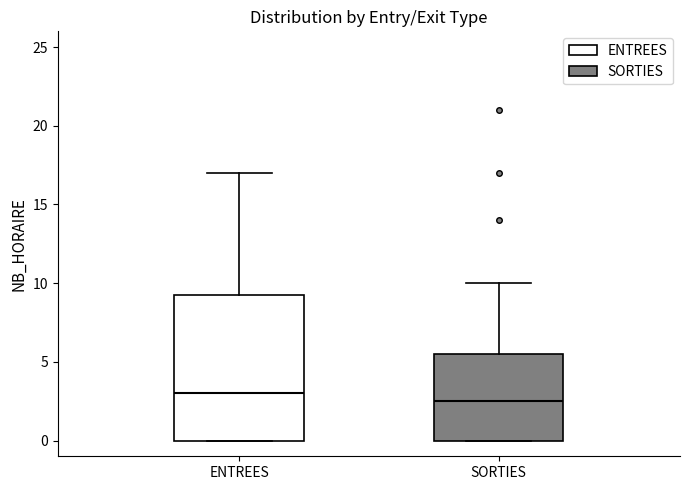

Which box has the highest median line?

ENTREES